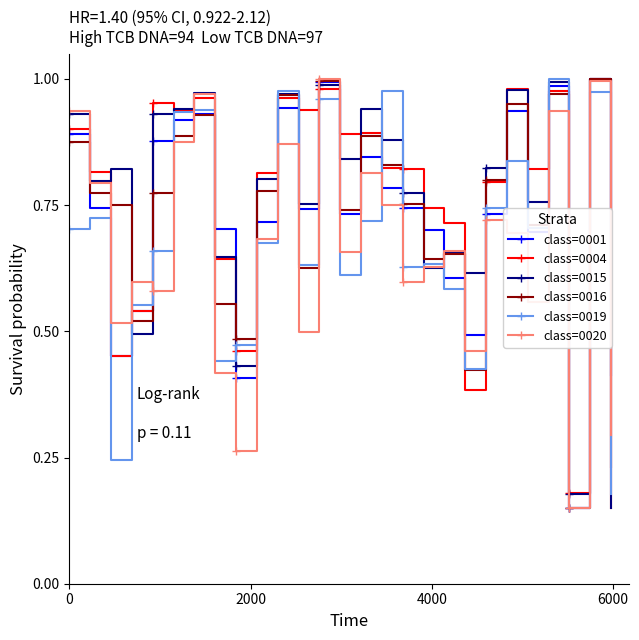

At how many categories does at least one series exceed 0?

27